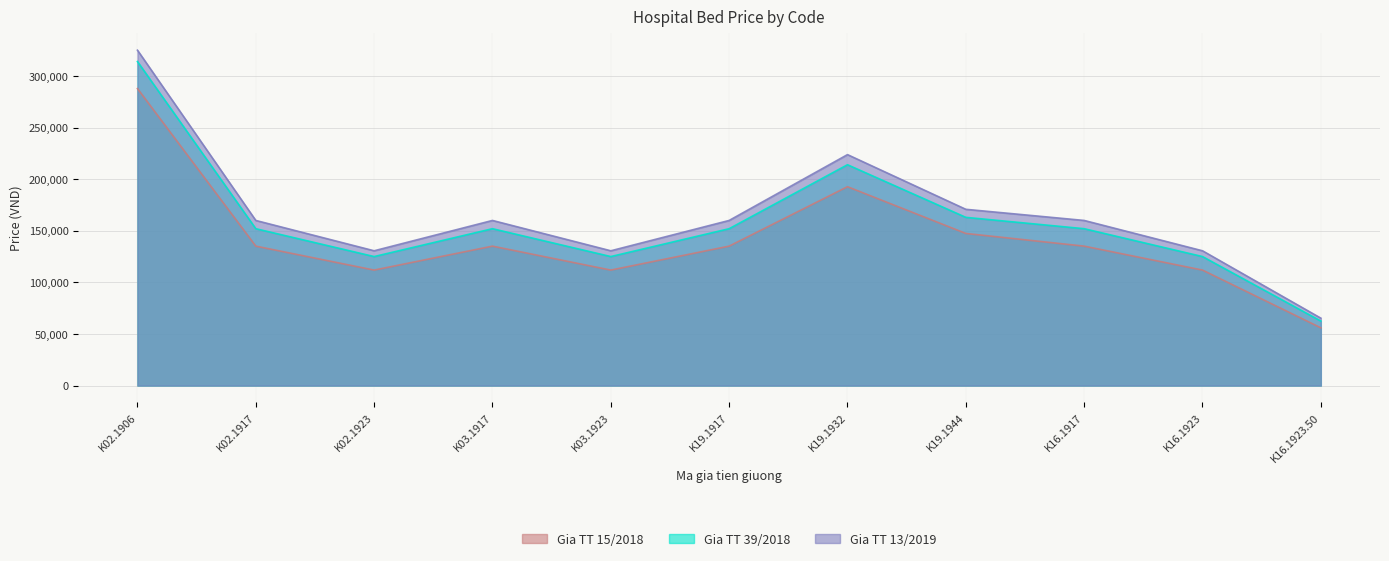

What is the average value of the Gia TT 15/2018 series?

141814